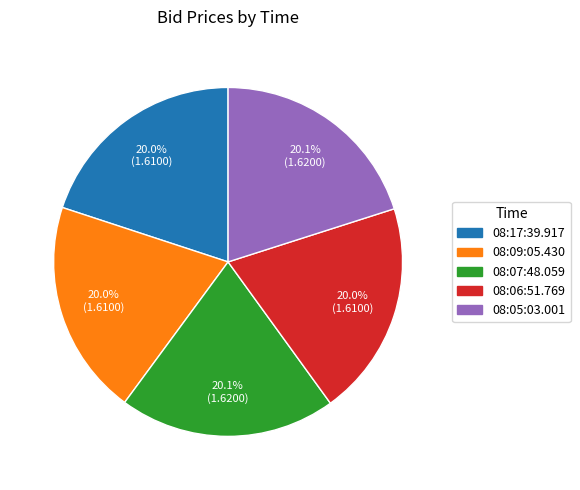

True or false: 08:07:48.059 accounts for 30% of the total.

False